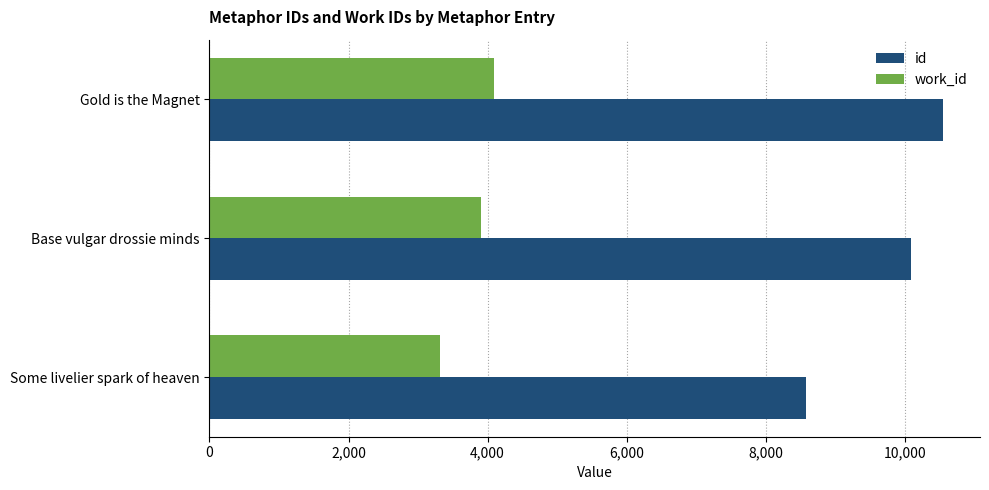

Read the work_id value at Some livelier spark of heaven, to the nearest 100.

3300